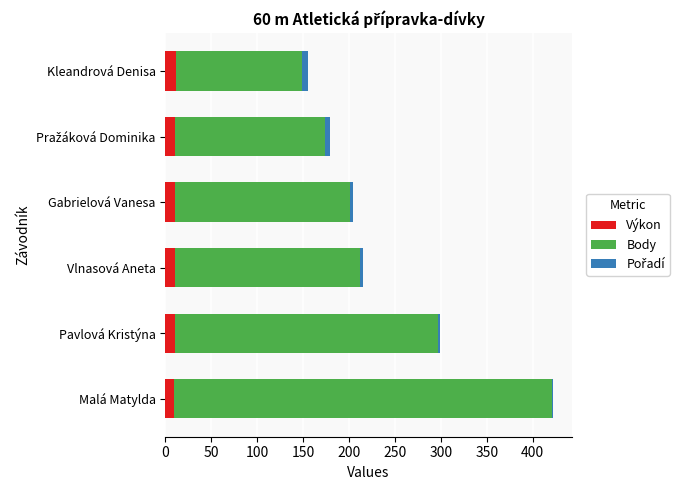

The value of Výkon at Malá Matylda is 9.7. True or false?

True